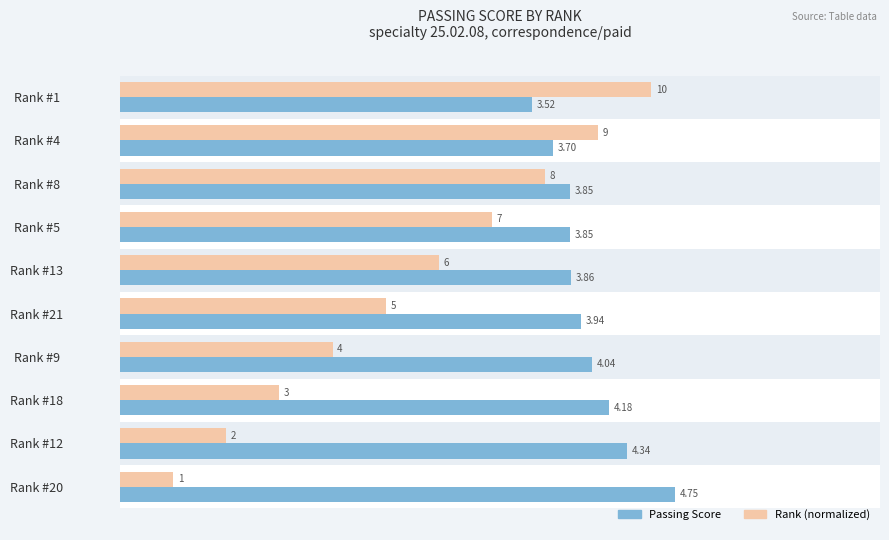

Is the value of Passing Score at Rank #12 greater than the value of Rank (normalized) at Rank #1?

No